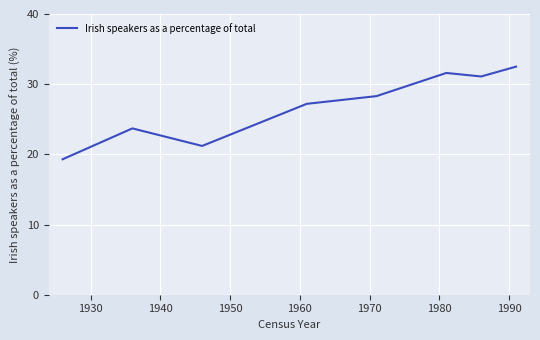

What is the maximum value shown in the chart?

32.5